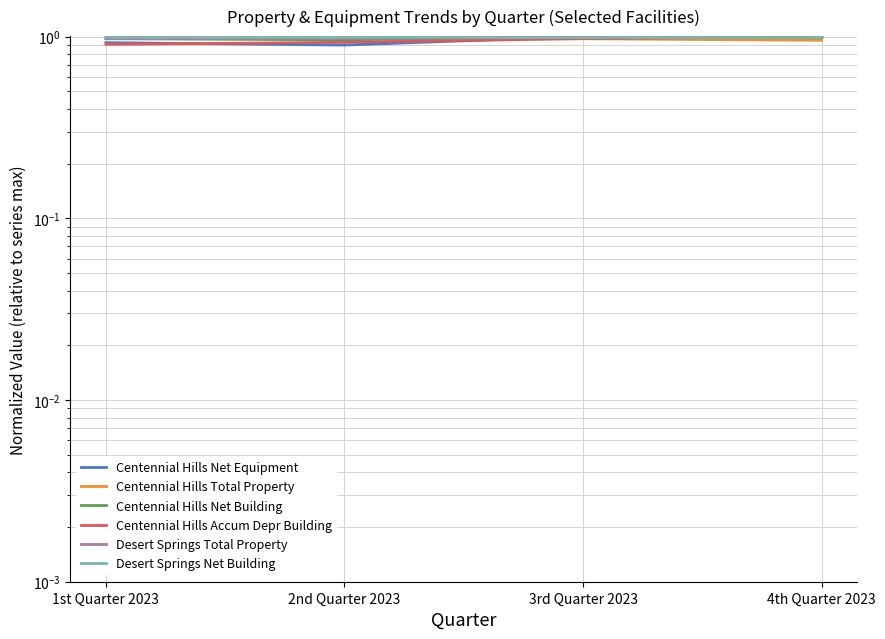

What is the lowest value of the Centennial Hills Net Equipment series?

0.9